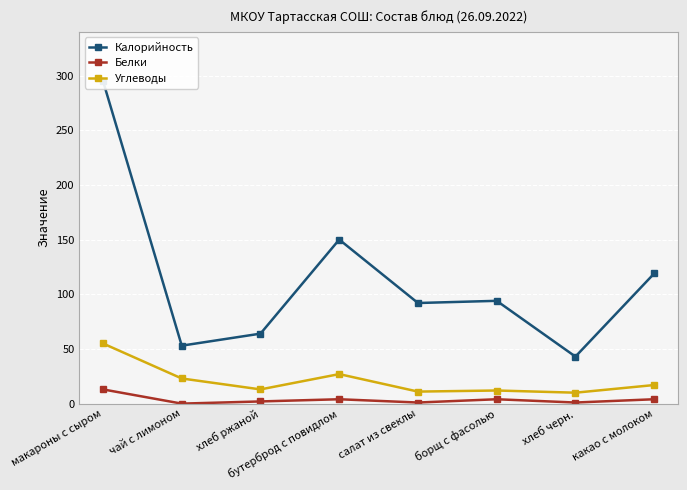

Reading left to right, extract all data points from this chart.

Калорийность: 295	53	64	150	92	94	43	119
Белки: 13	0	2	4	1	4	1	4
Углеводы: 55	23	13	27	11	12	10	17